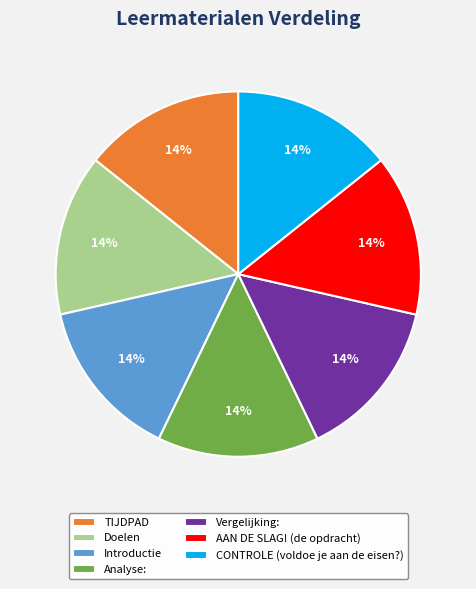

Combined, do Vergelijking: and AAN DE SLAG! (de opdracht) account for over 50%?

No